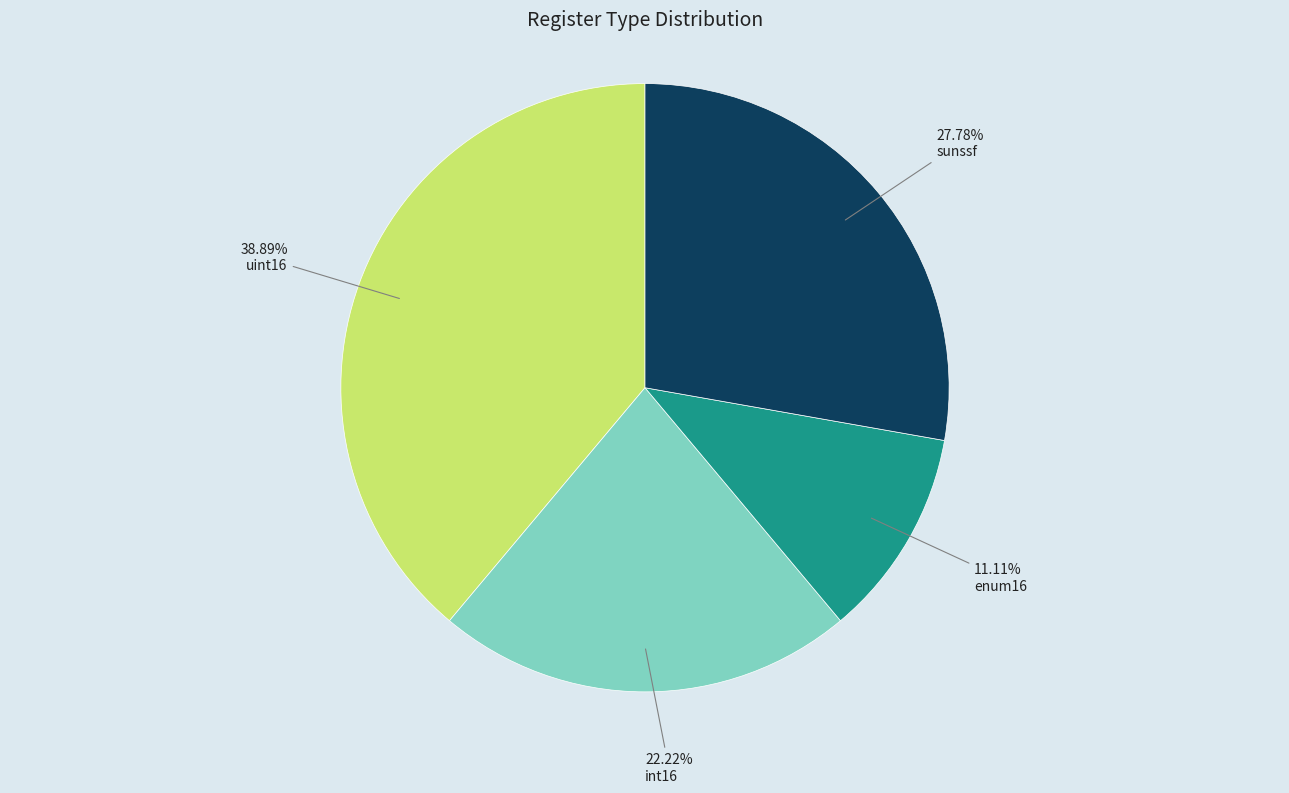

Is there a majority slice in this chart?

No